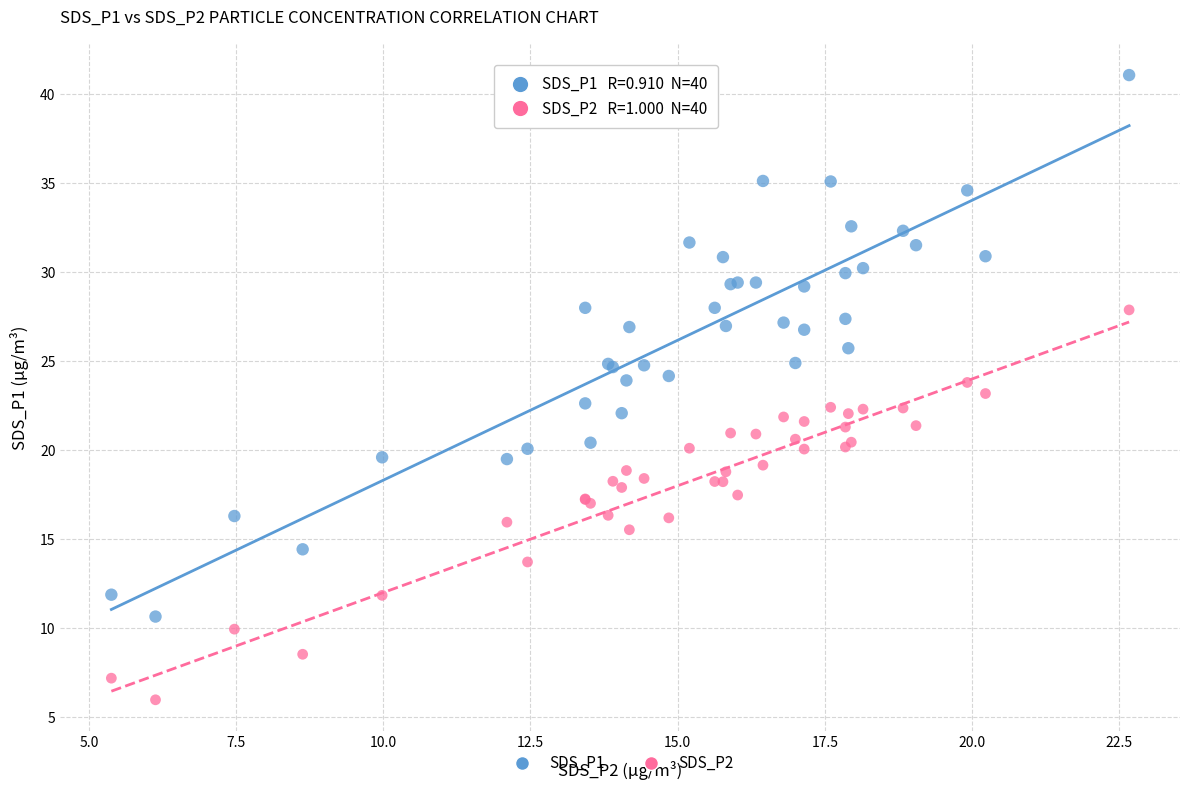

Which series contains the highest Y value?

SDS_P1